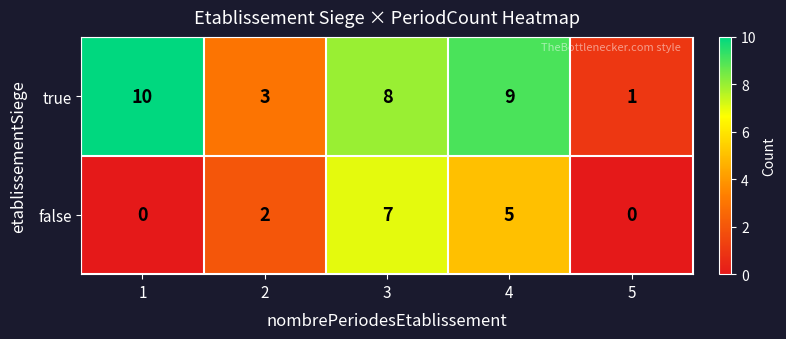

Read the true value at 1.

10